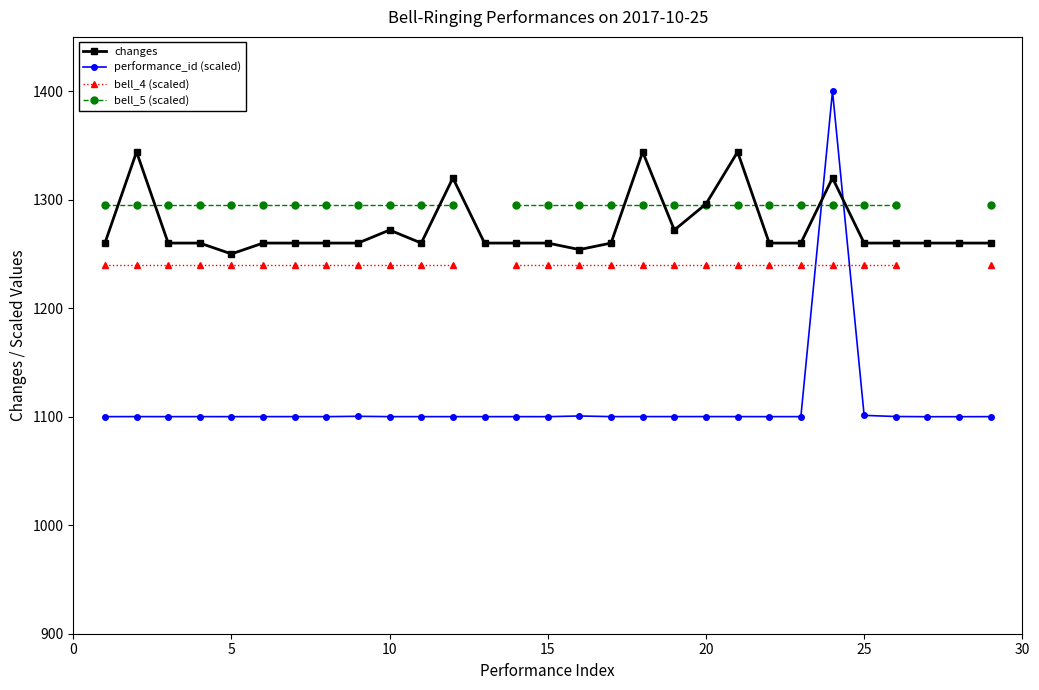

True or false: bell_4 (scaled) and changes cross at least once.

False